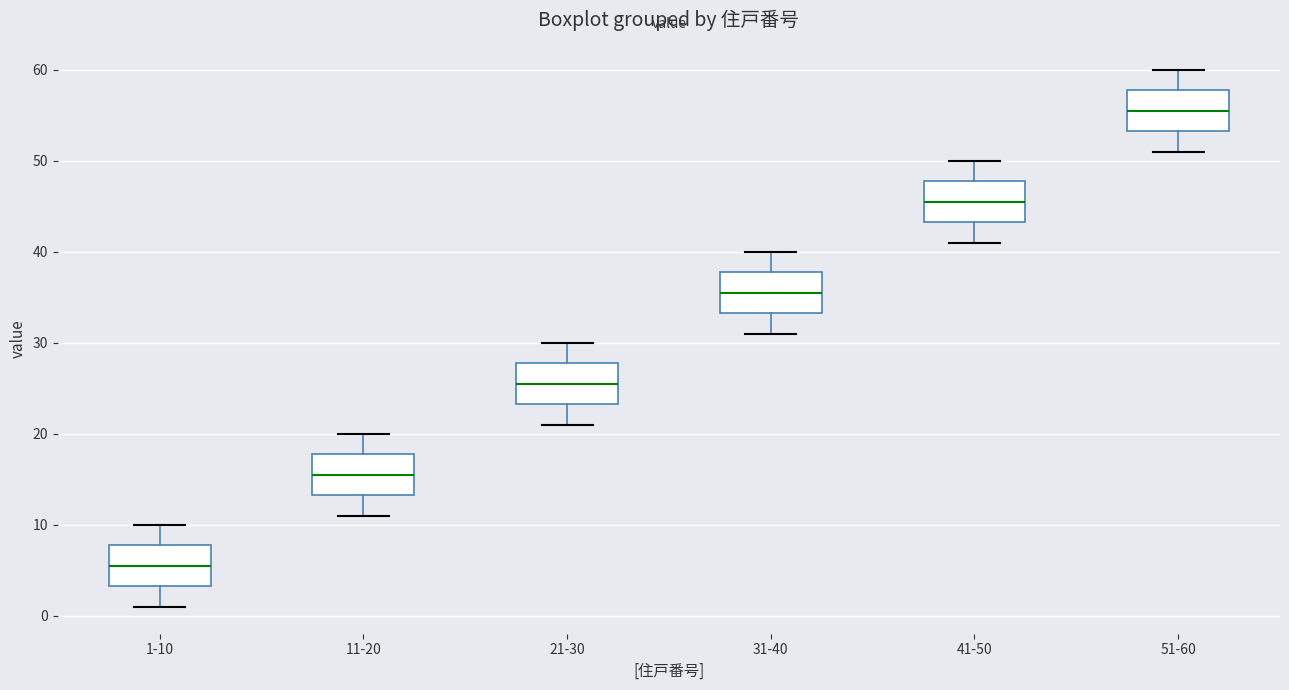

Reading left to right, transcribe this box plot: for each box, give where its median line is, the range the box spans, and where its two whiskers end, as read against the y-axis. The values are not printed on the chart, so give them approximately, as read against the axis.

1-10: median 6, box 3 to 8, whiskers 1 to 10
11-20: median 16, box 13 to 18, whiskers 11 to 20
21-30: median 26, box 23 to 28, whiskers 21 to 30
31-40: median 36, box 33 to 38, whiskers 31 to 40
41-50: median 46, box 43 to 48, whiskers 41 to 50
51-60: median 56, box 53 to 58, whiskers 51 to 60